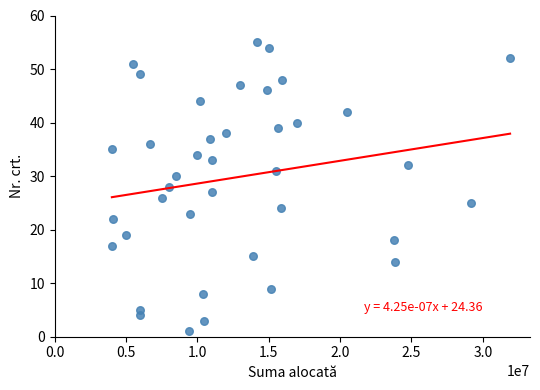

What is the range of Y values (max minus min)?

54